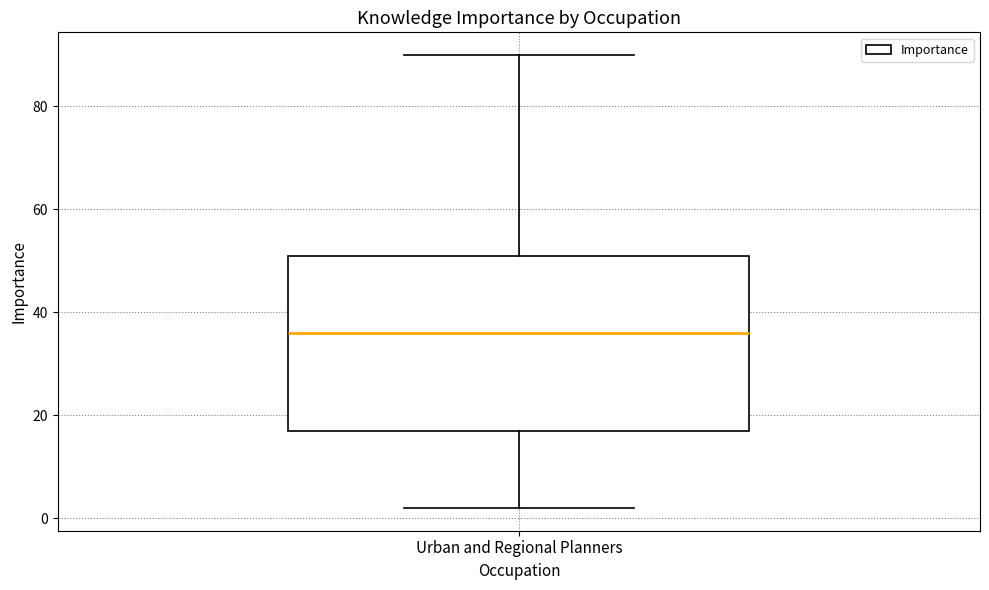

Transcribe this box plot: give where the median line is, the range the box spans, and where the two whiskers end, as read against the y-axis. The values are not printed on the chart, so give them approximately, as read against the axis.

median 36, box 18 to 52, whiskers 2 to 90